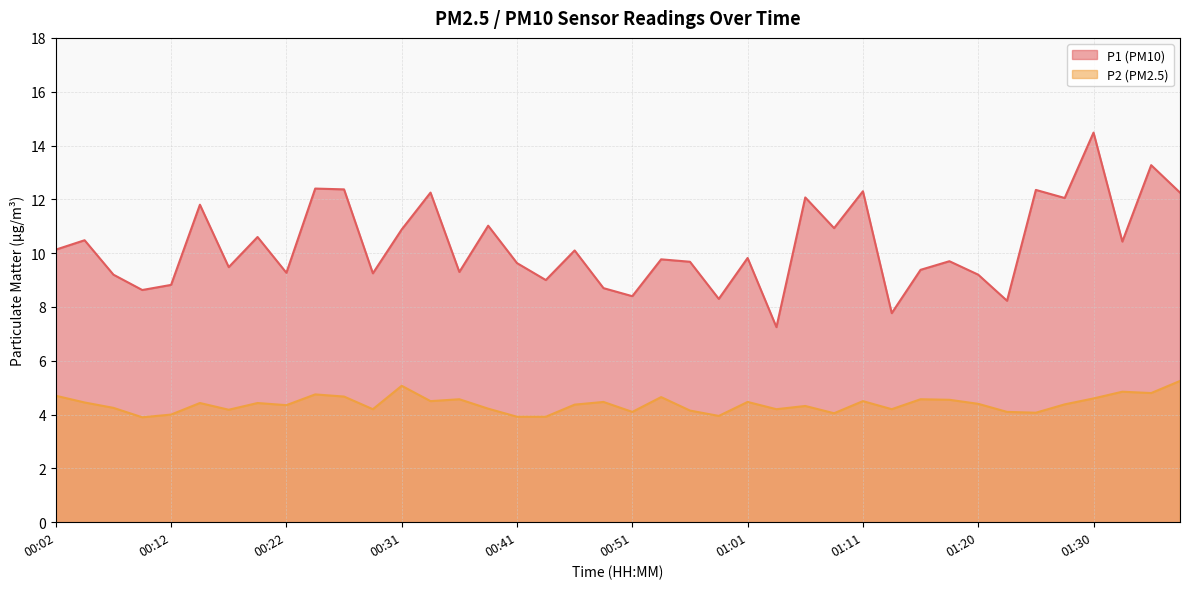

Reading left to right, extract all data points from this chart.

P1: 10.1	10.5	9.2	8.6	8.8	11.8	9.5	10.6	9.3	12.4	12.4	9.2	10.9	12.2	9.3	11.0	9.6	9.0	10.1	8.7	8.4	9.8	9.7	8.3	9.8	7.2	12.1	10.9	12.3	7.8	9.4	9.7	9.2	8.2	12.3	12.1	14.5	10.4	13.3	12.2
P2: 4.7	4.5	4.2	3.9	4.0	4.4	4.2	4.4	4.3	4.8	4.7	4.2	5.1	4.5	4.6	4.2	3.9	3.9	4.4	4.5	4.1	4.7	4.2	4.0	4.5	4.2	4.3	4.0	4.5	4.2	4.6	4.5	4.4	4.1	4.1	4.4	4.6	4.8	4.8	5.2